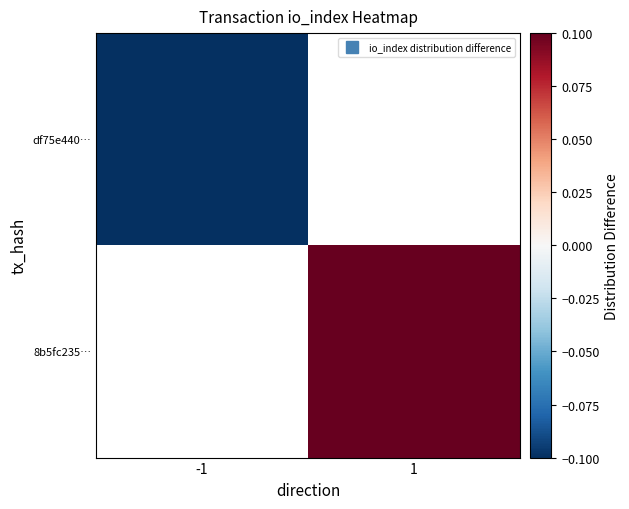

Which category has the lowest value in the df75e440… series?

-1